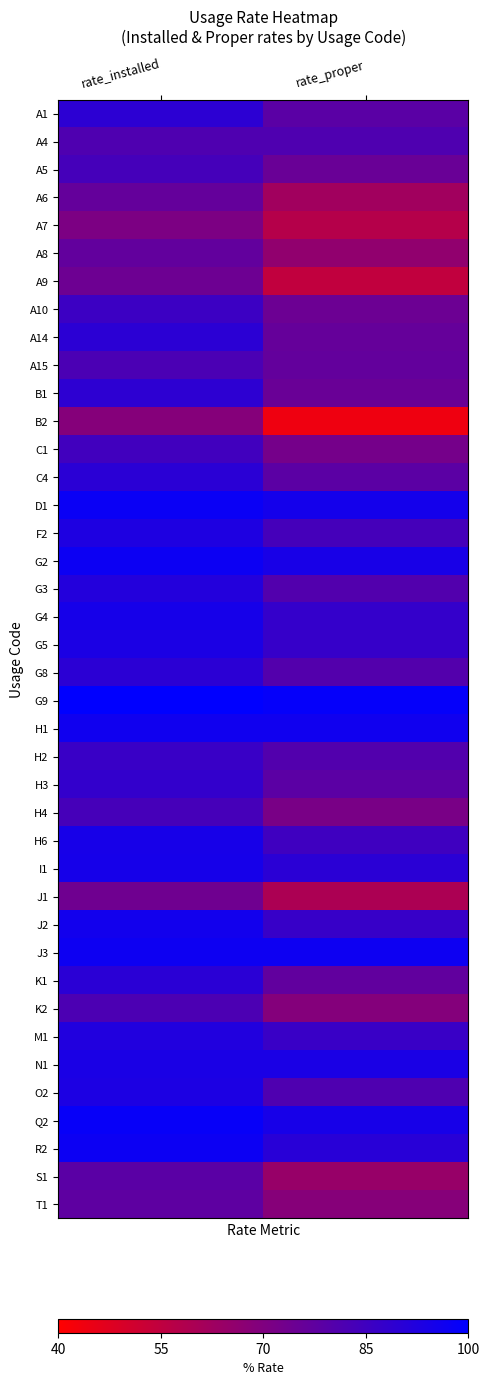

Which series has the largest range (max minus min)?

B2